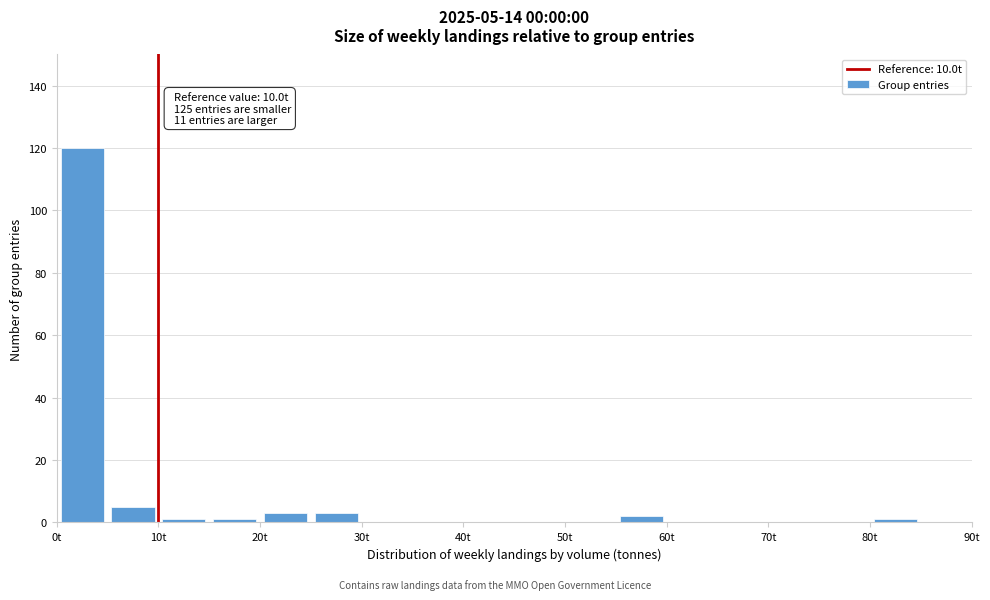

Over which range of the x-axis is the bar tallest?

0 to 5